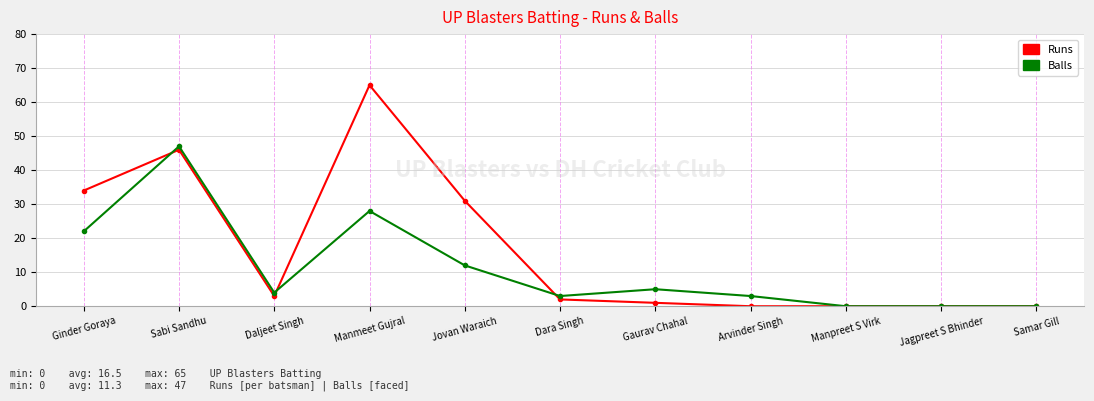

How many lines are shown in the chart?

2